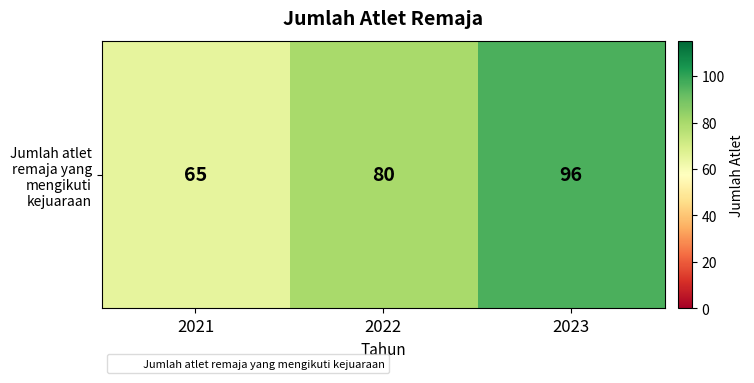

Which has a higher value, 2021 or 2023?

2023